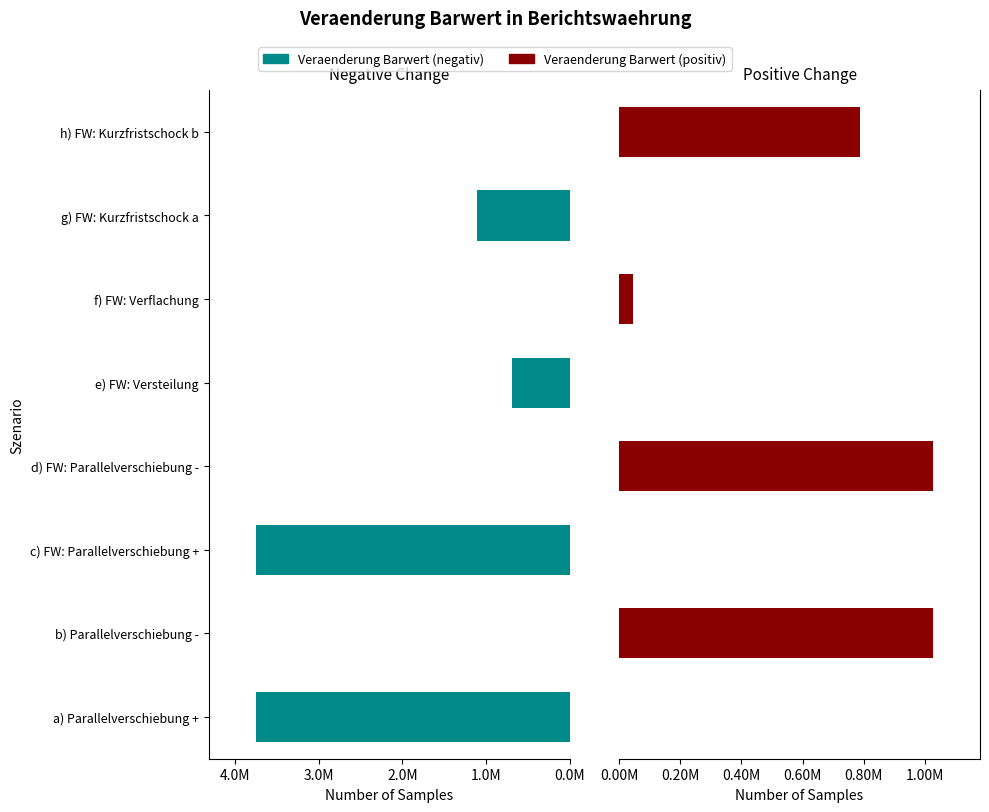

List the series in order of their peak value, lowest first.

Veraenderung Barwert (positiv), Veraenderung Barwert (negativ)